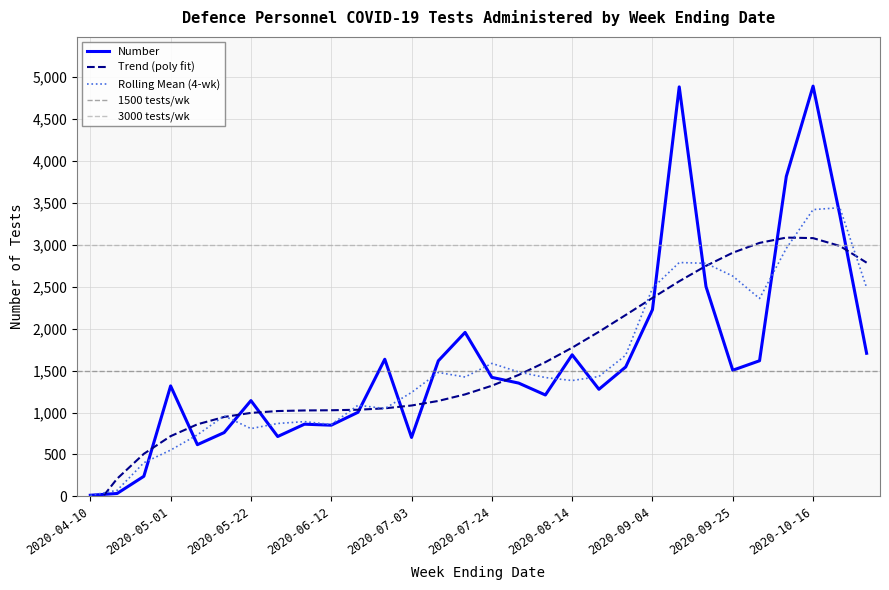

What position from the right is 2020-06-05?

22